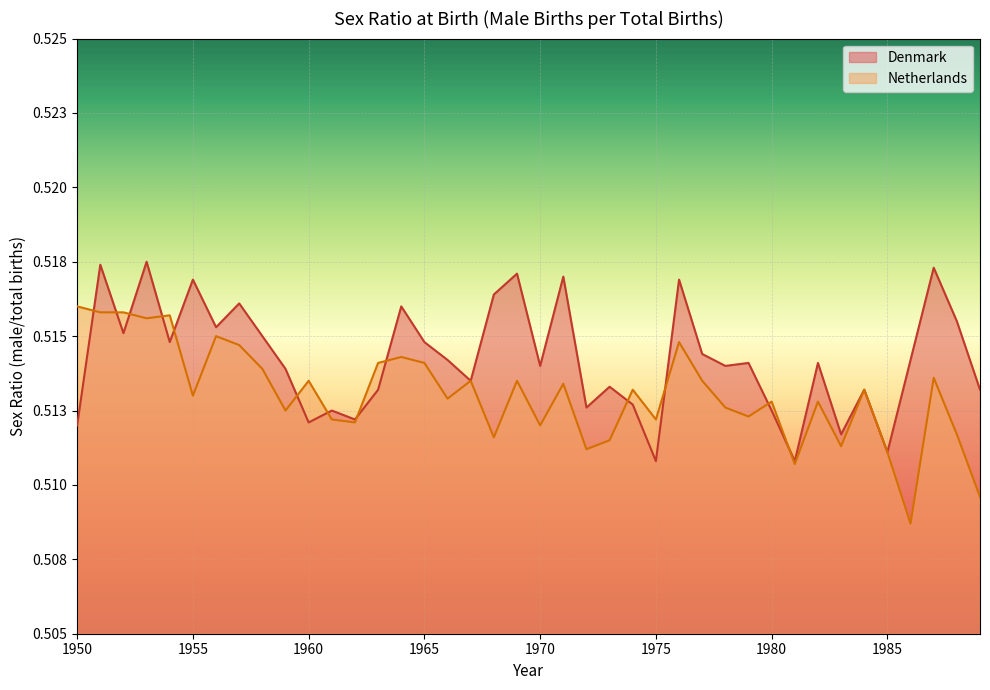

What is the total value across all series at 1953?

1.0